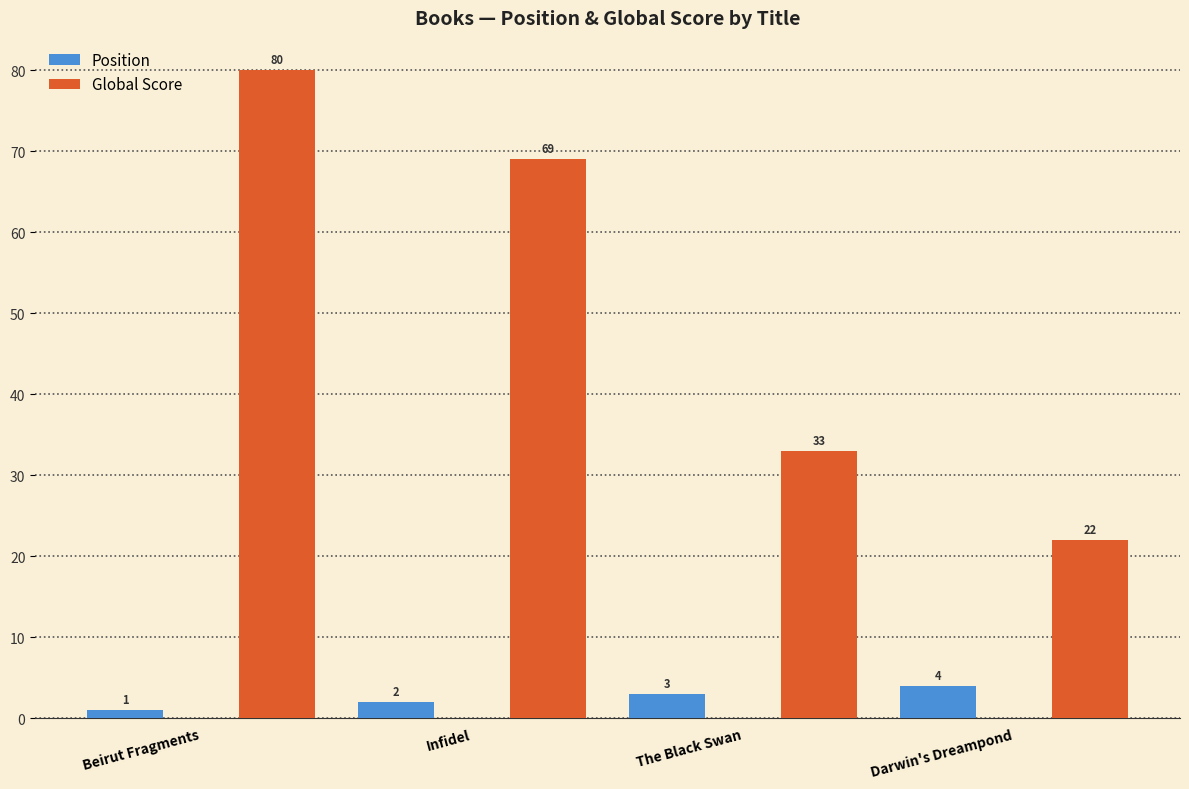

List the series in order of their peak value, highest first.

Global Score, Position